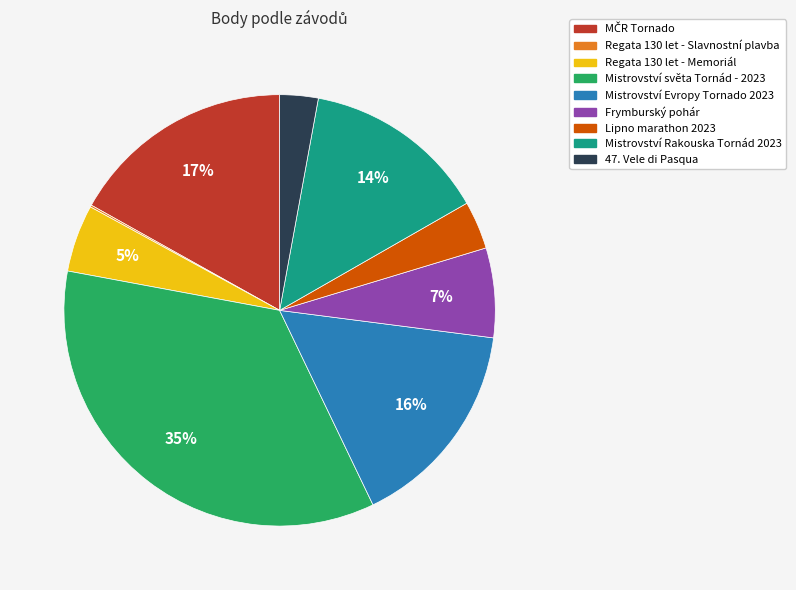

Does any single category account for the majority?

No